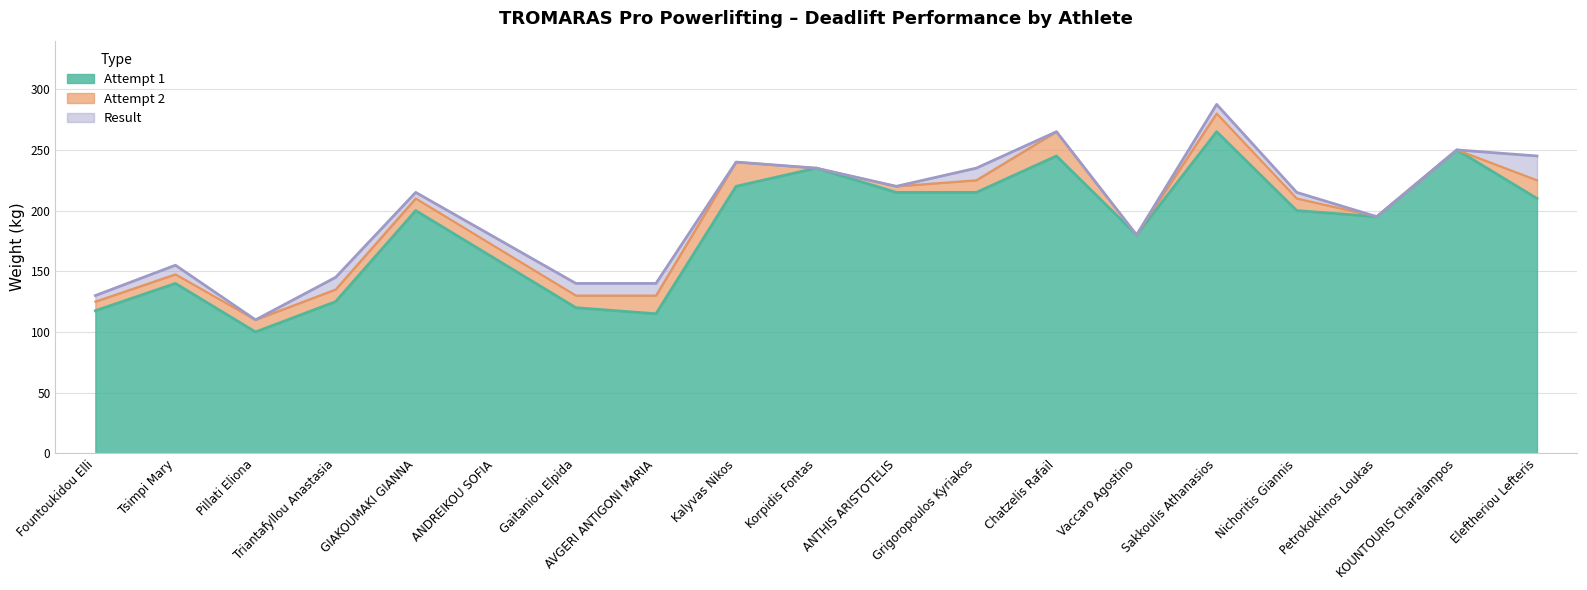

What is the difference between the second highest and second lowest values in the Attempt 1 series?

135.0